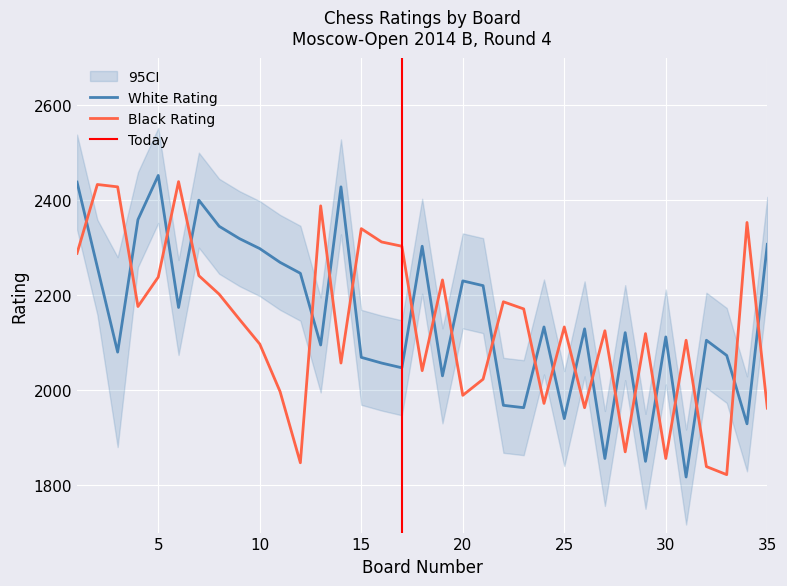

Is this an area chart (filled region under the line)?

No